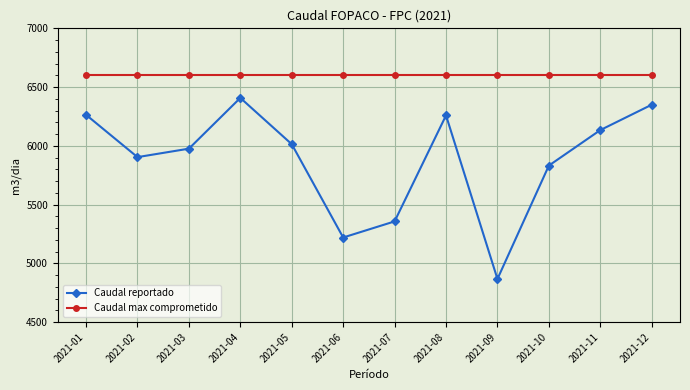

In Caudal reportado, how many points are lower than both neighbors (excluding endpoints)?

3